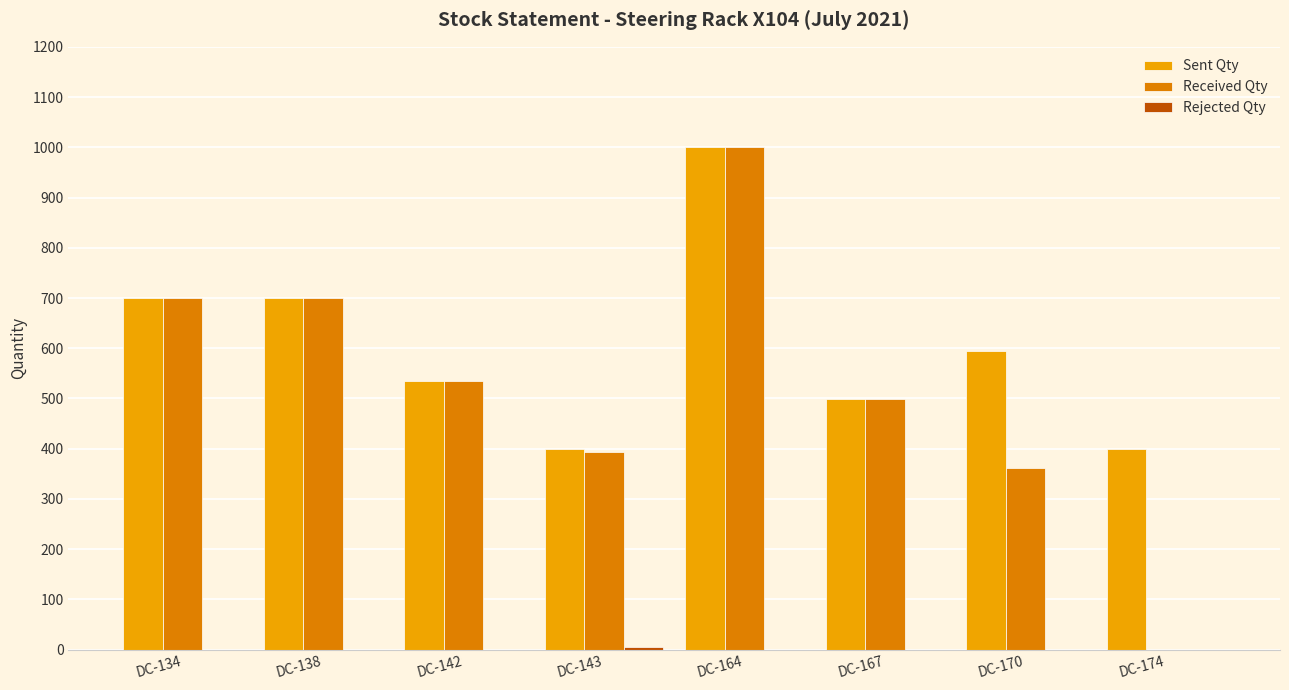

How many groups of bars are there?

8